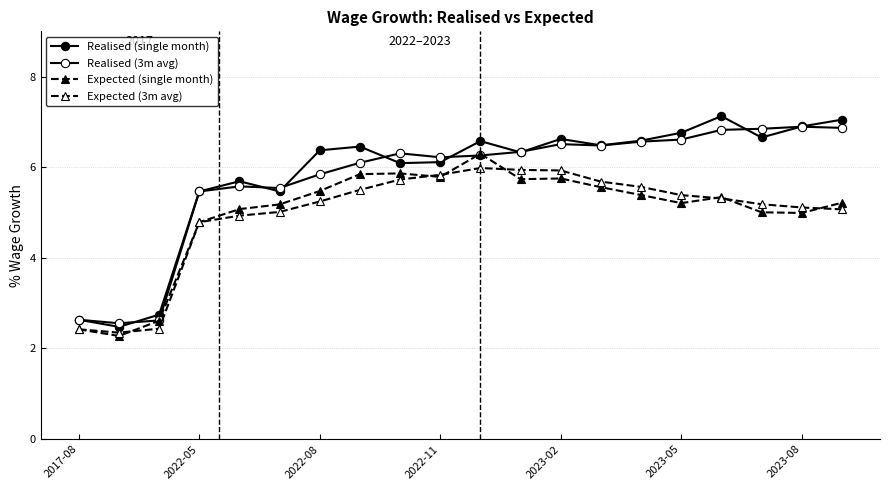

At which category is the sum across all series the highest?

10